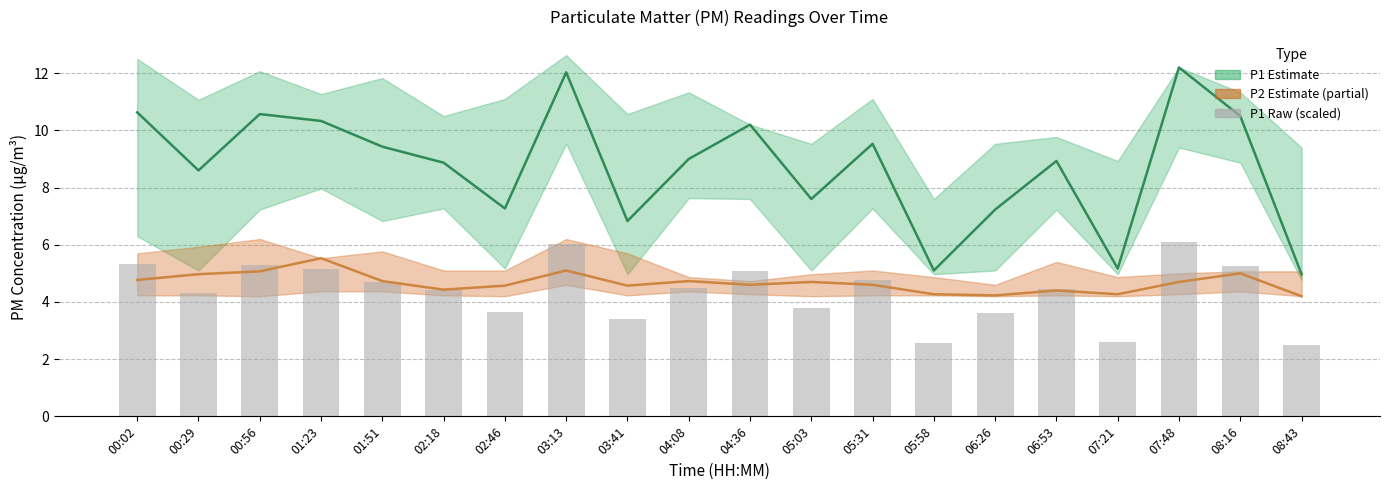

Are the bars horizontal?

No